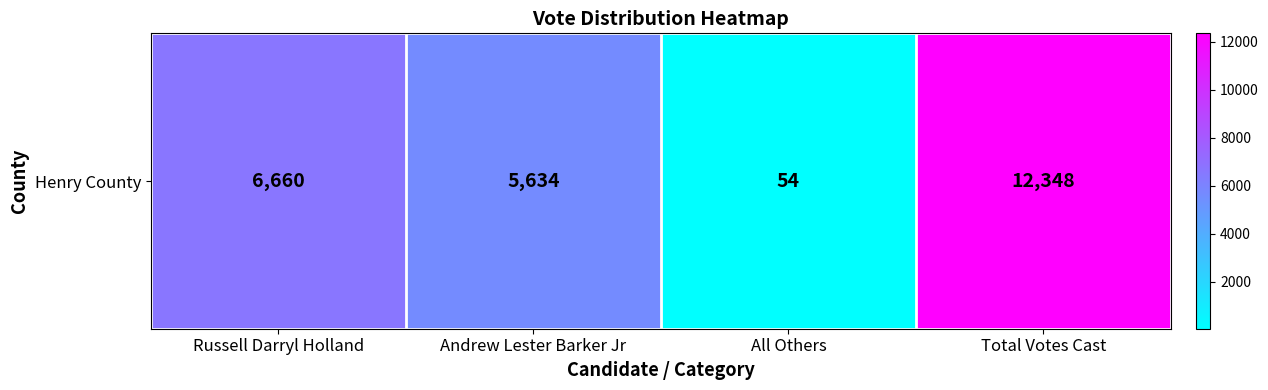

How many data points are above 6660?

1